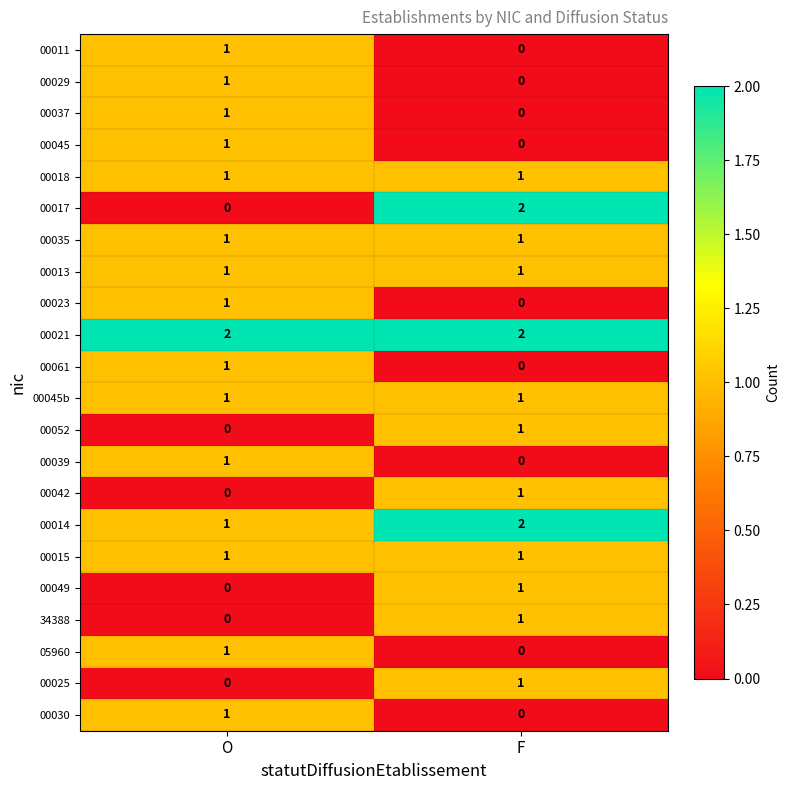

Which category has the highest value in the 00029 series?

O